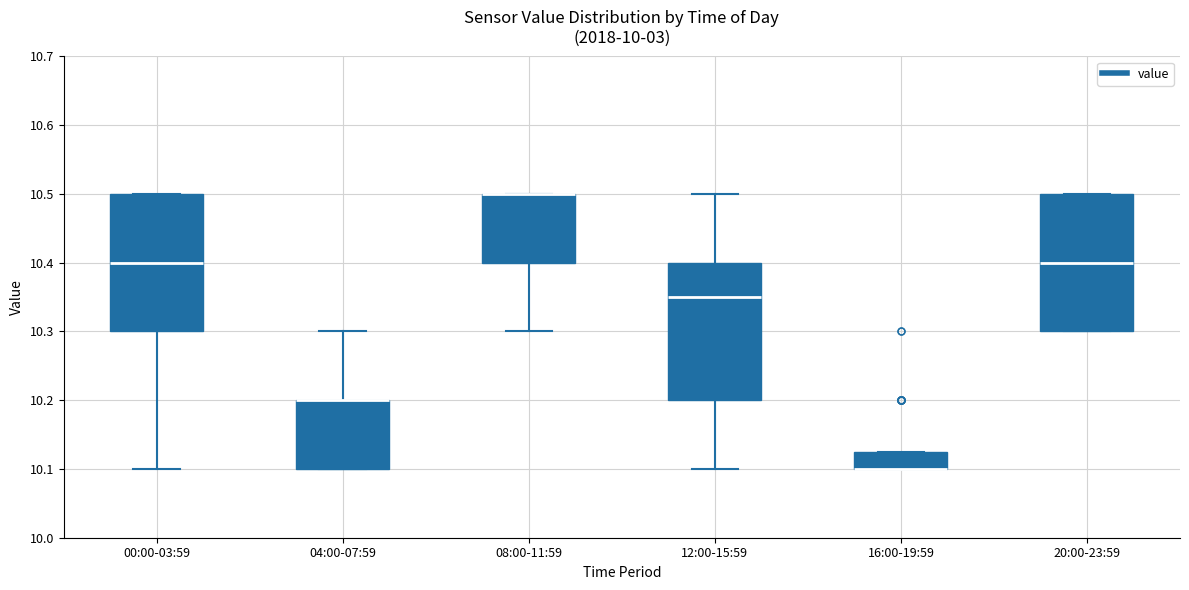

Where is the upper edge of the box for 16:00-19:59 on the y-axis? The values are not printed on the chart, so give them approximately, as read against the axis.

10.13